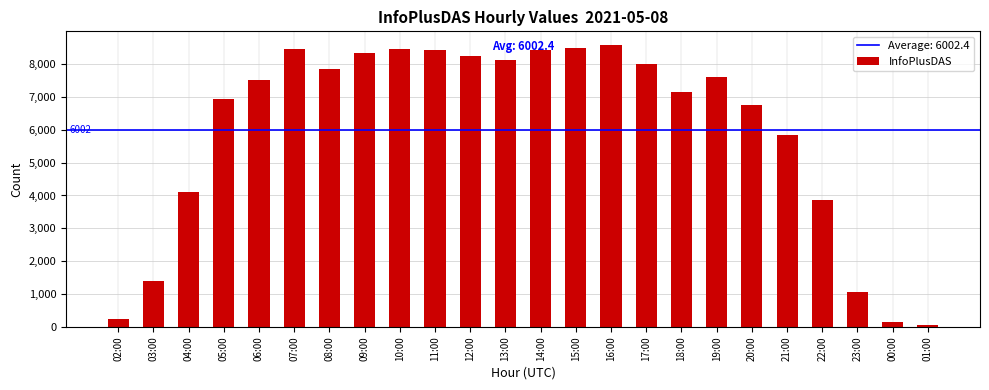

What is the difference between the values at 23:00 and 13:00?

7066